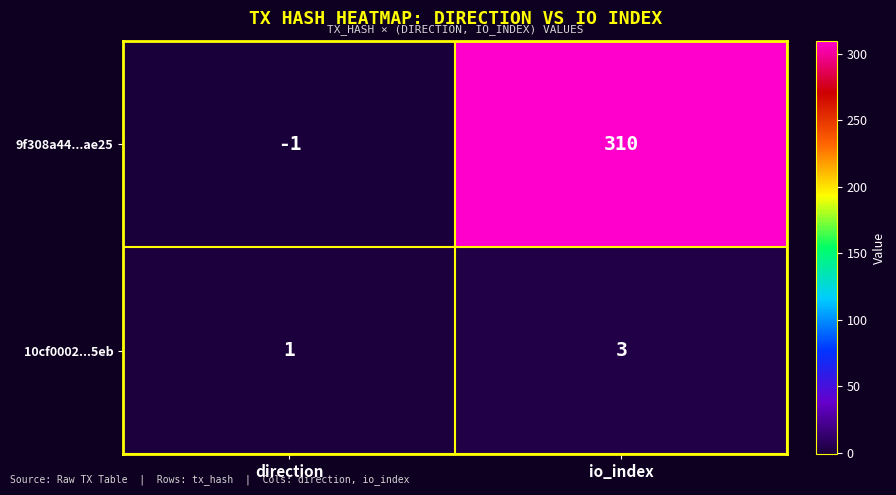

At which label is 10cf0002...5eb closest to 2?

direction